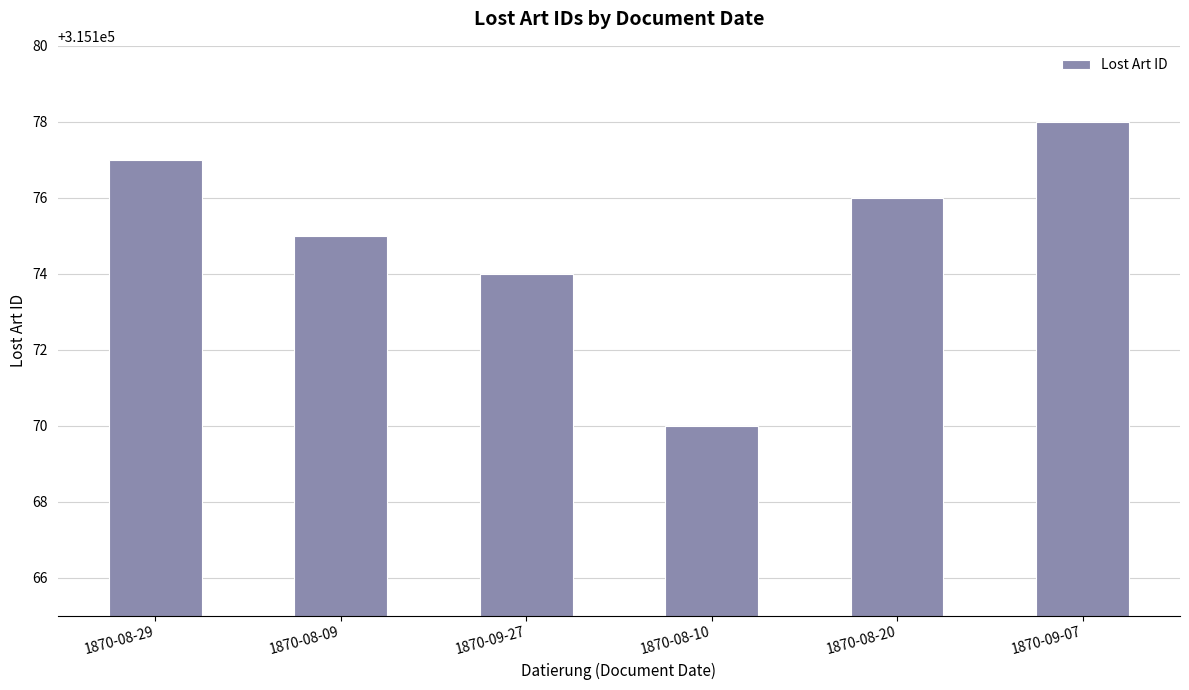

What is the difference between the maximum and minimum values?

8